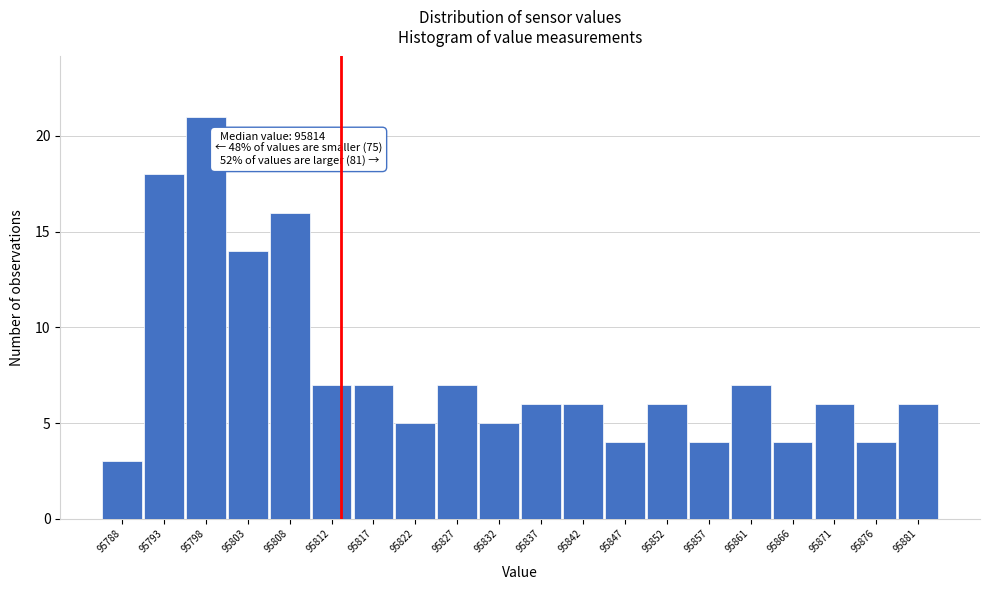

Over which range of the x-axis is the bar tallest?

95795.8 to 95800.7